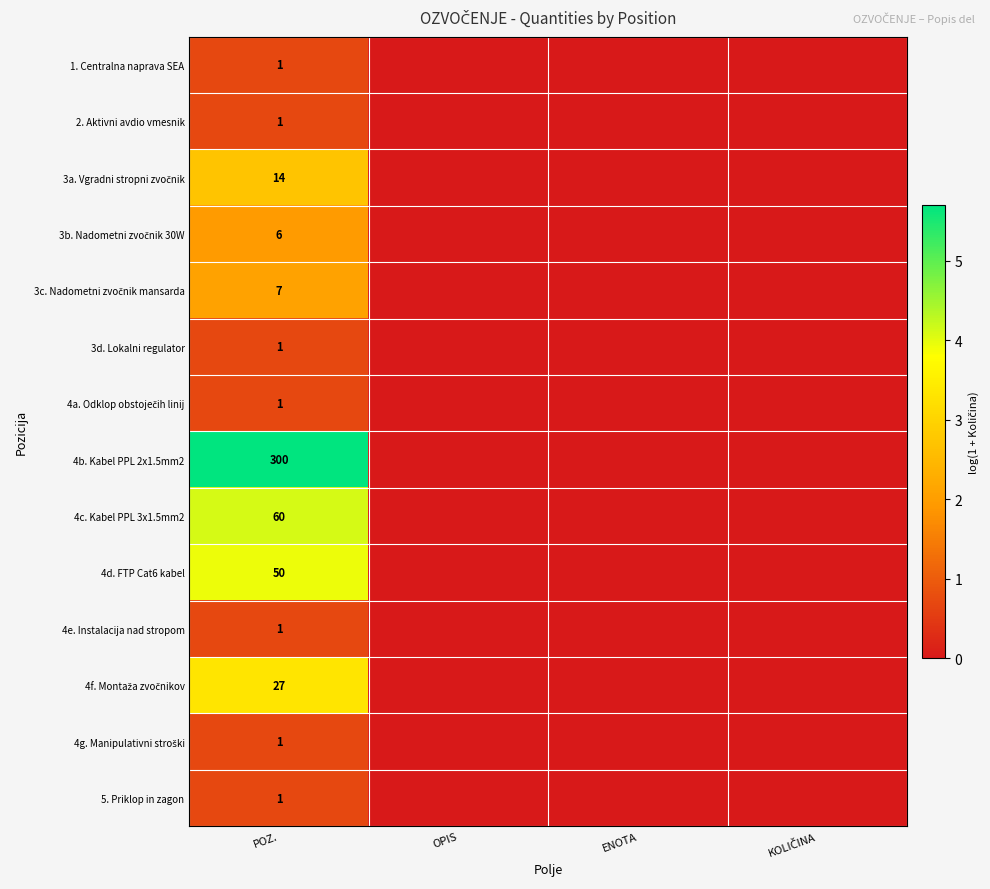

What is the total value across all series at POZ.?

471